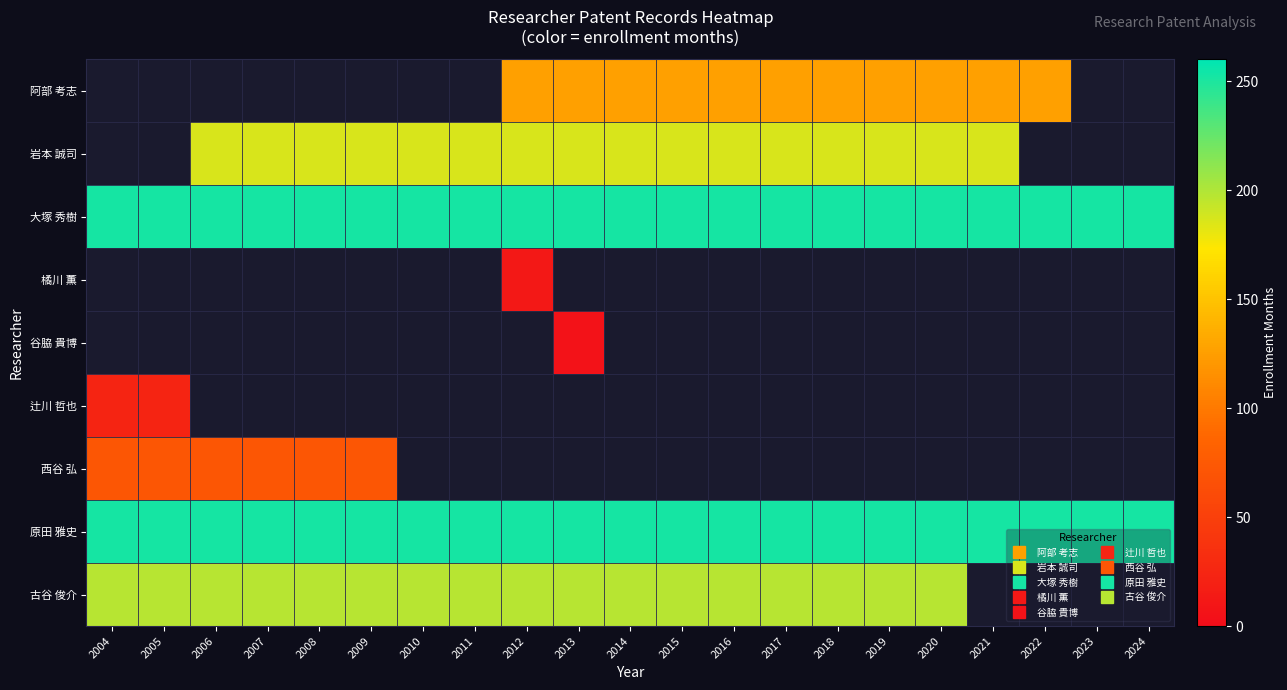

Is the value of 谷脇 貴博 at 2021 greater than the value of 西谷 弘 at 2018?

No